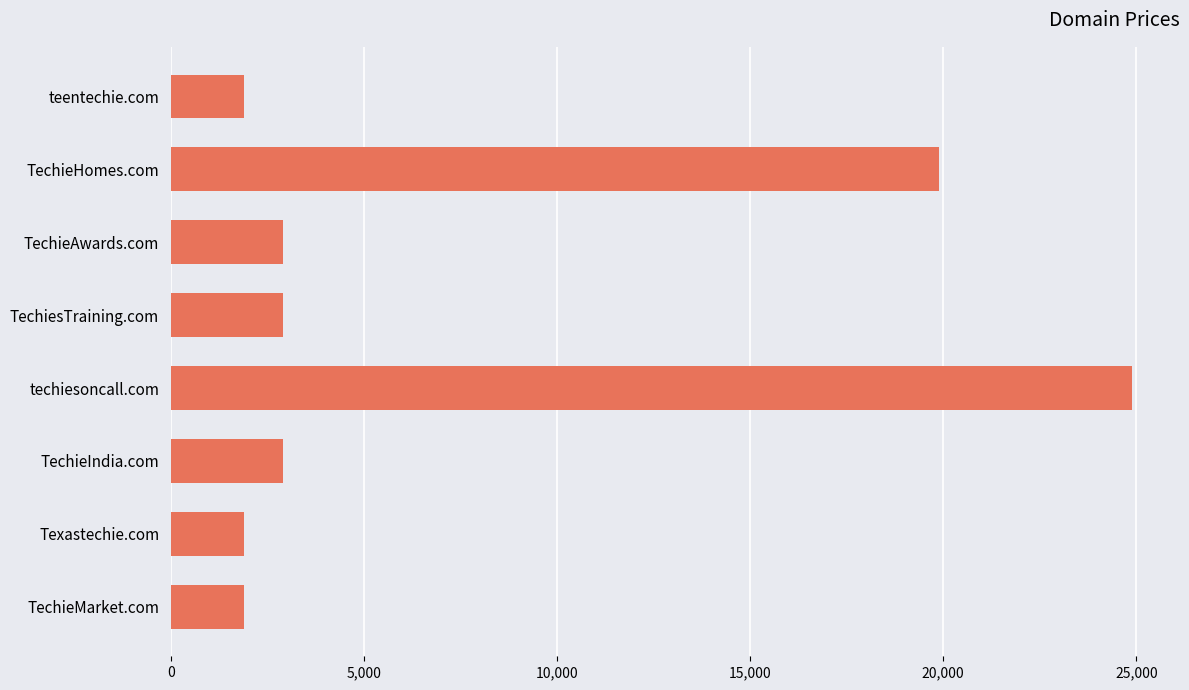

Reading top to bottom, extract all data points from this chart.

1888	19888	2888	2888	24888	2888	1888	1888